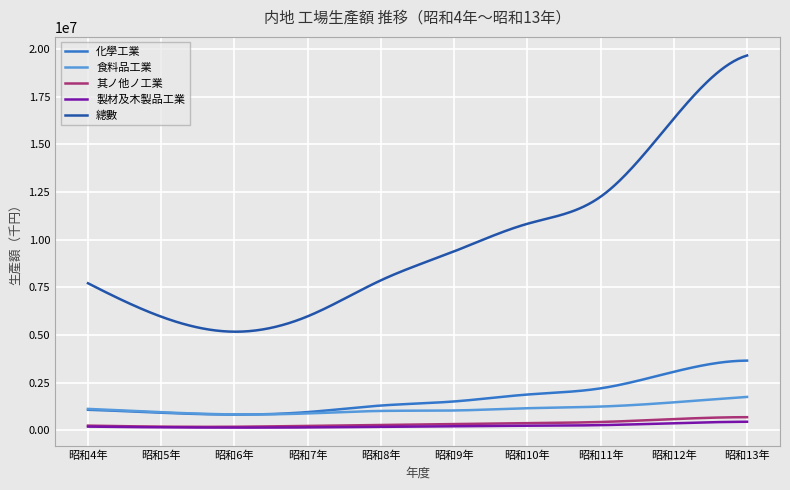

Rank the series by their maximum value, from lowest to highest.

製材及木製品工業, 其ノ他ノ工業, 食料品工業, 化學工業, 總數